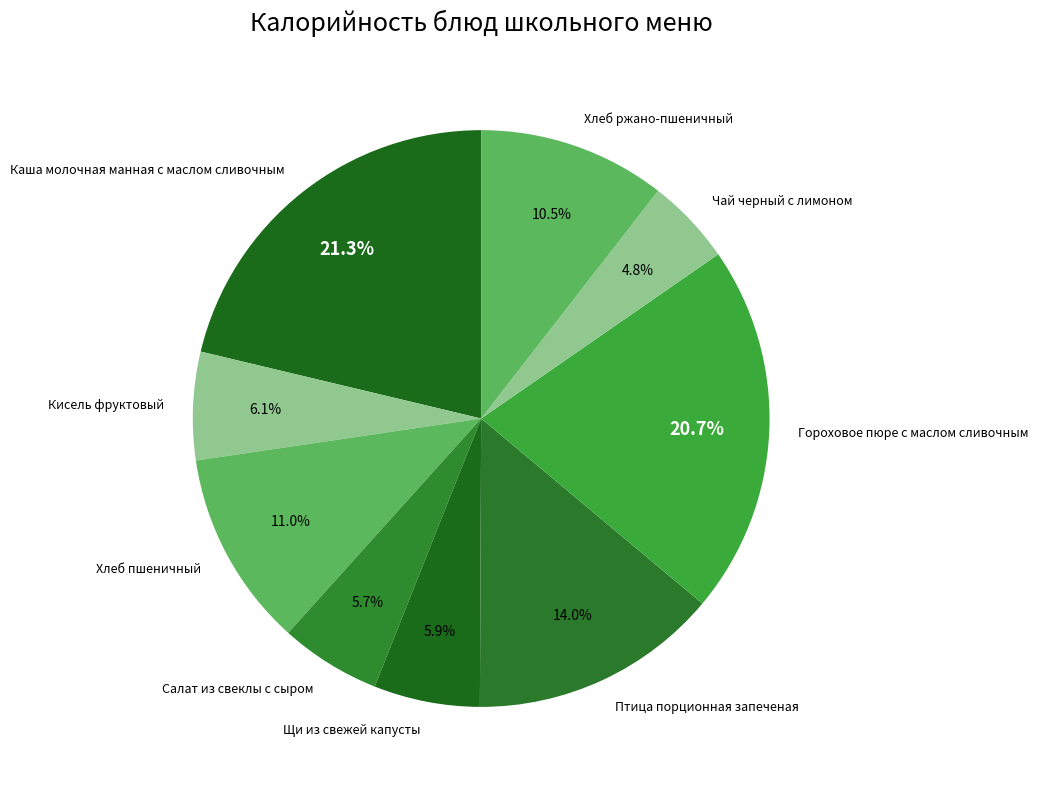

To the nearest percent, what is the difference between the largest and smallest slice percentages?

16%